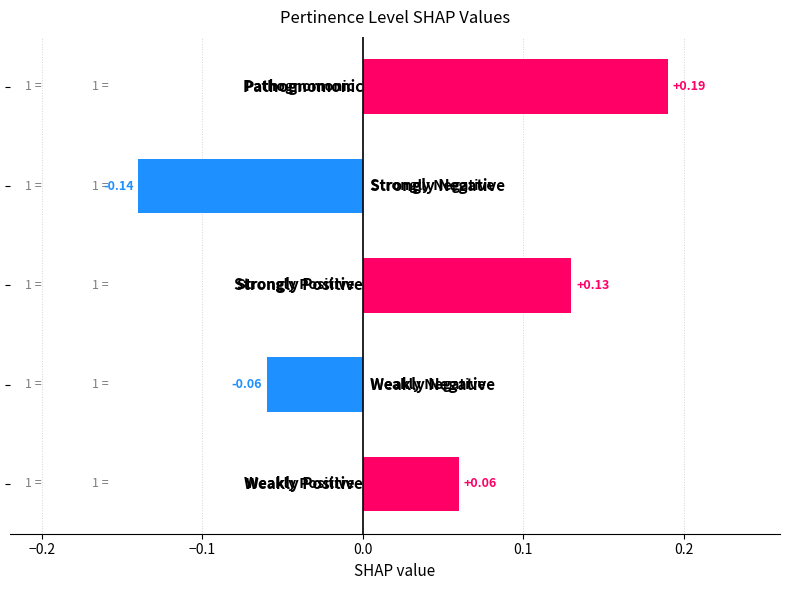

How many bars are there in total?

5